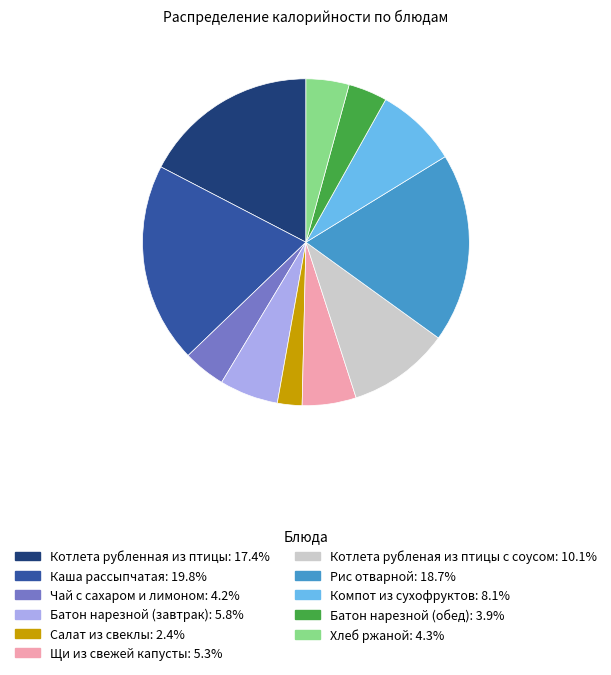

The Салат из свеклы slice represents 2% of the pie. True or false?

True